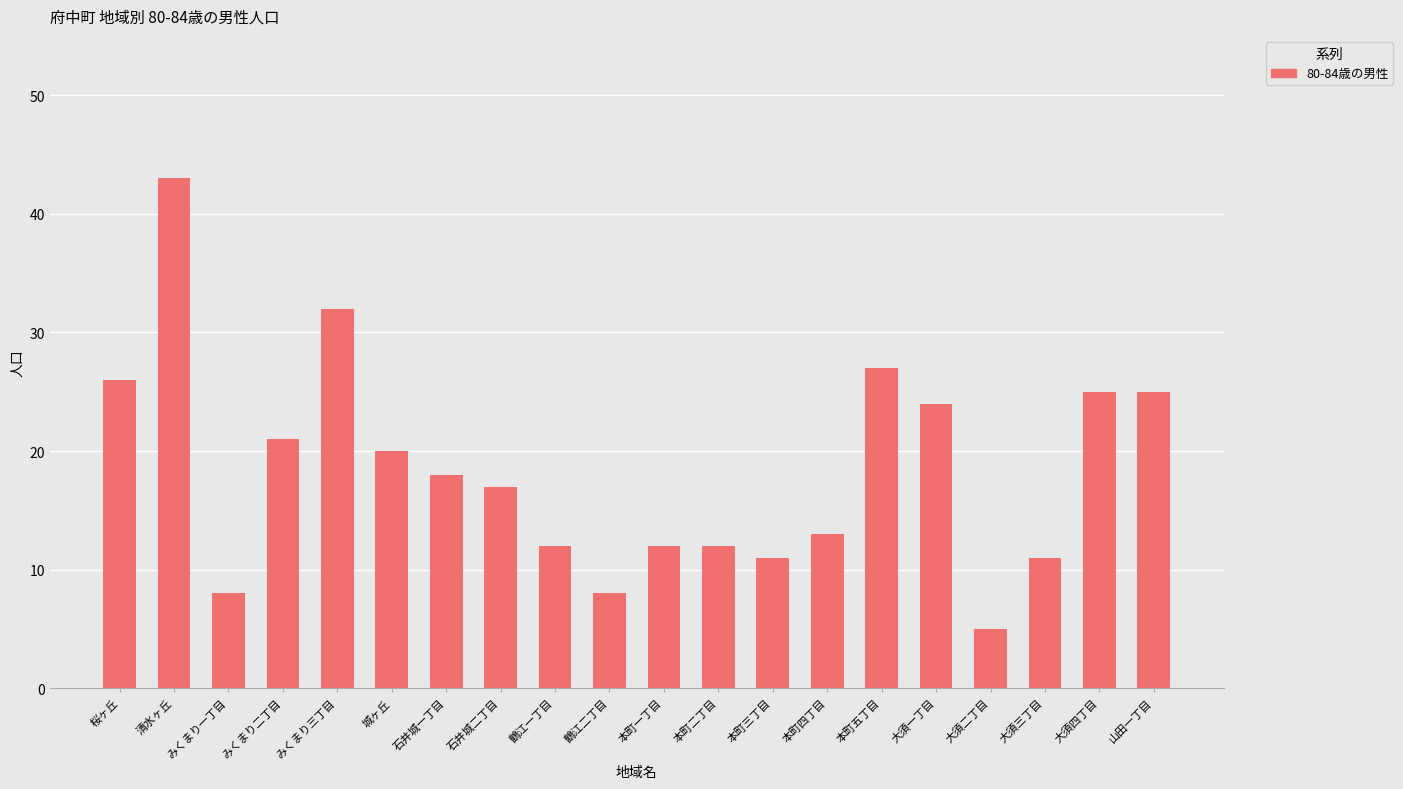

What is the change in value from 石井城二丁目 to 本町二丁目?

-5